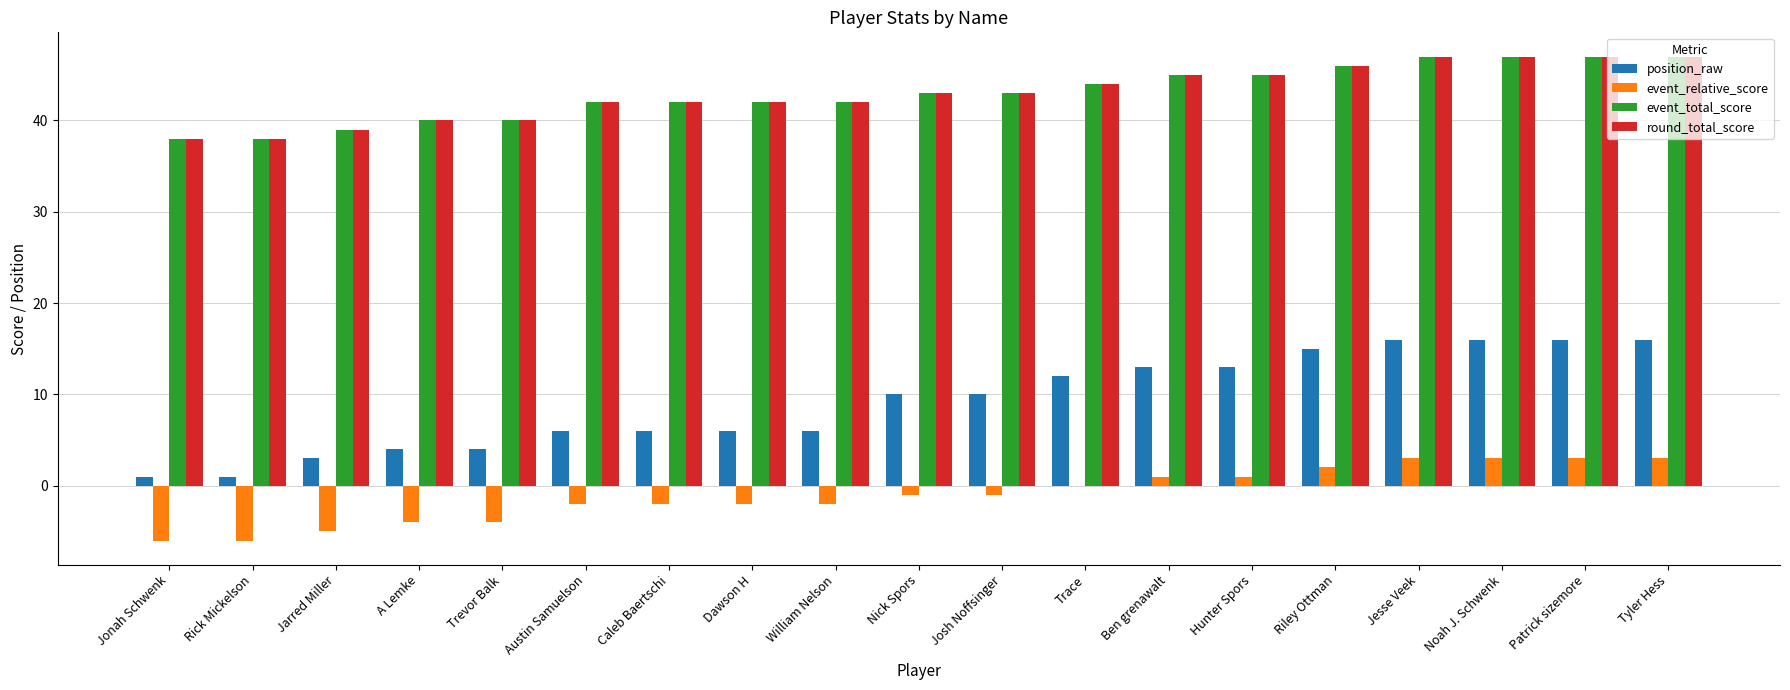

Reading right to left, list all the values displayed in this chart.

position_raw: 16	16	16	16	15	13	13	12	10	10	6	6	6	6	4	4	3	1	1
event_relative_score: 3	3	3	3	2	1	1	0	-1	-1	-2	-2	-2	-2	-4	-4	-5	-6	-6
event_total_score: 47	47	47	47	46	45	45	44	43	43	42	42	42	42	40	40	39	38	38
round_total_score: 47	47	47	47	46	45	45	44	43	43	42	42	42	42	40	40	39	38	38